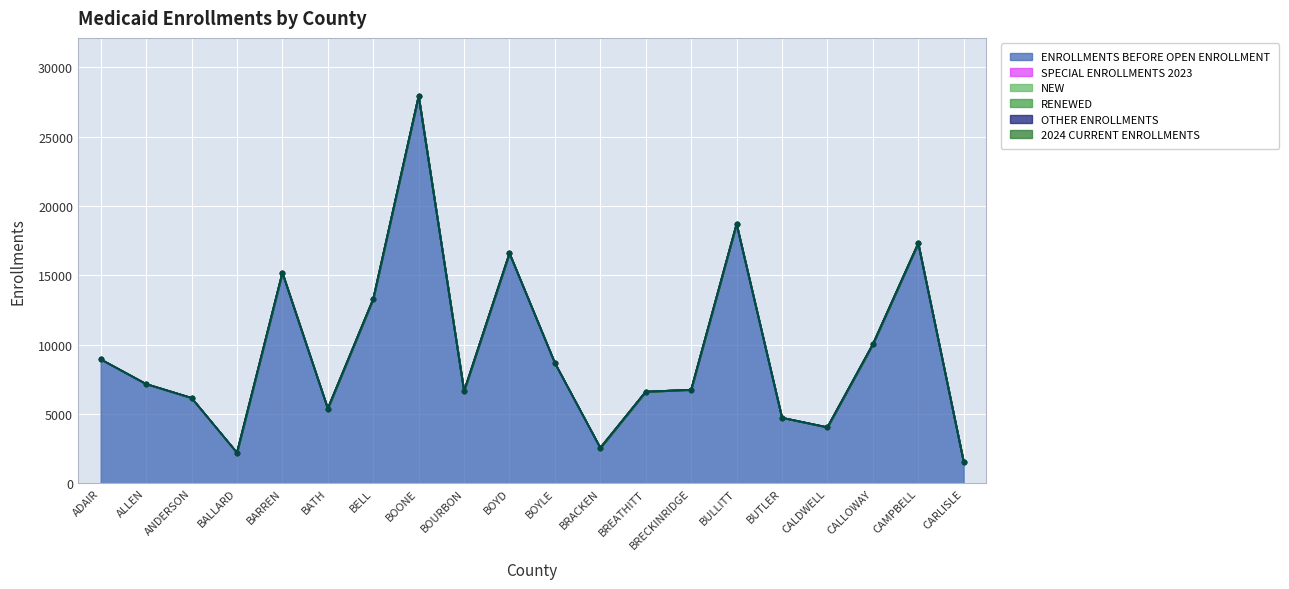

At which category does the chart reach its peak across all series?

BOONE